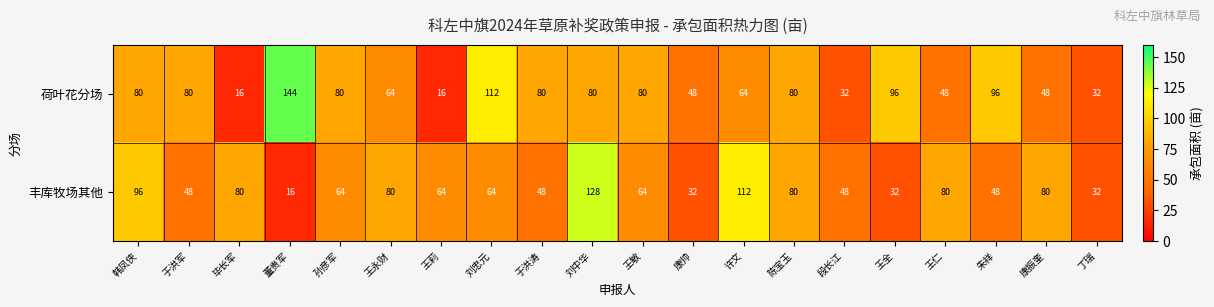

How many series are shown in this chart?

2